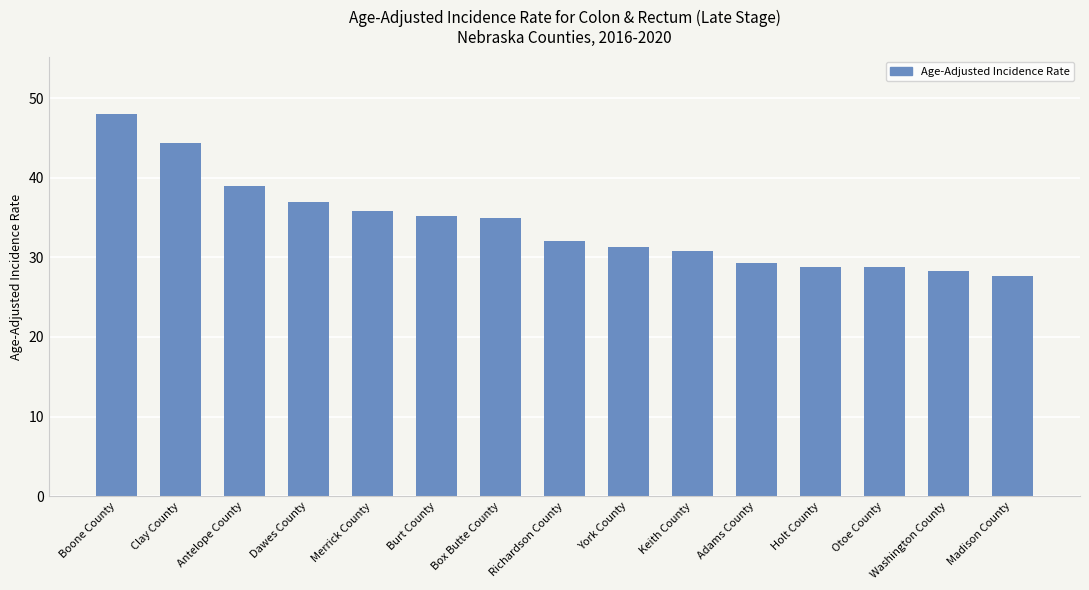

Which label corresponds to the largest value in the chart?

Boone County